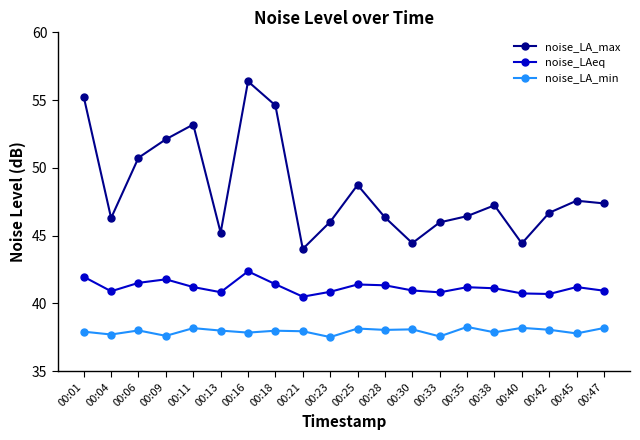

Does the chart display data point markers on the line(s)?

Yes